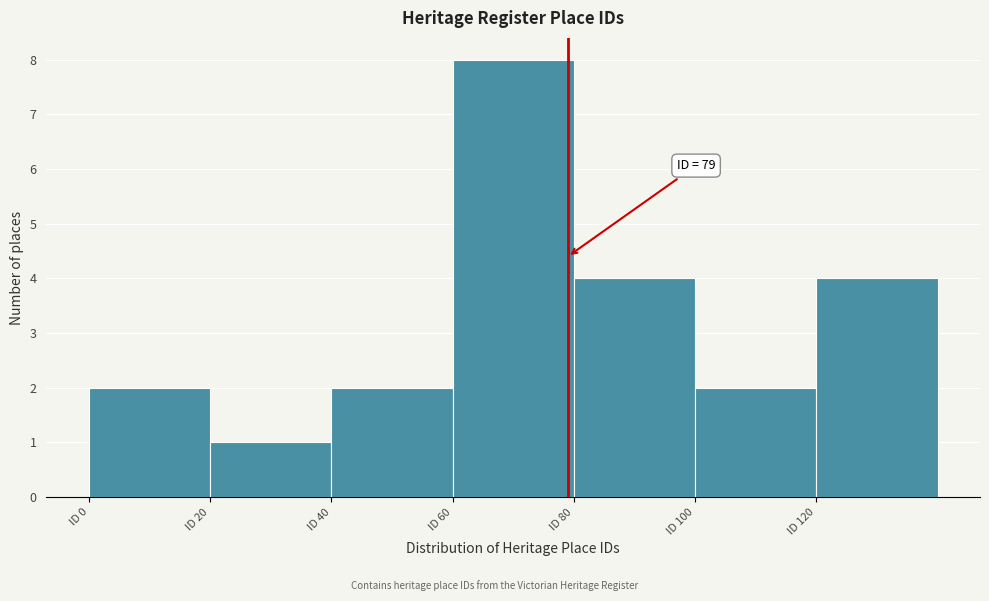

Over which range of the x-axis is the bar tallest?

60 to 80